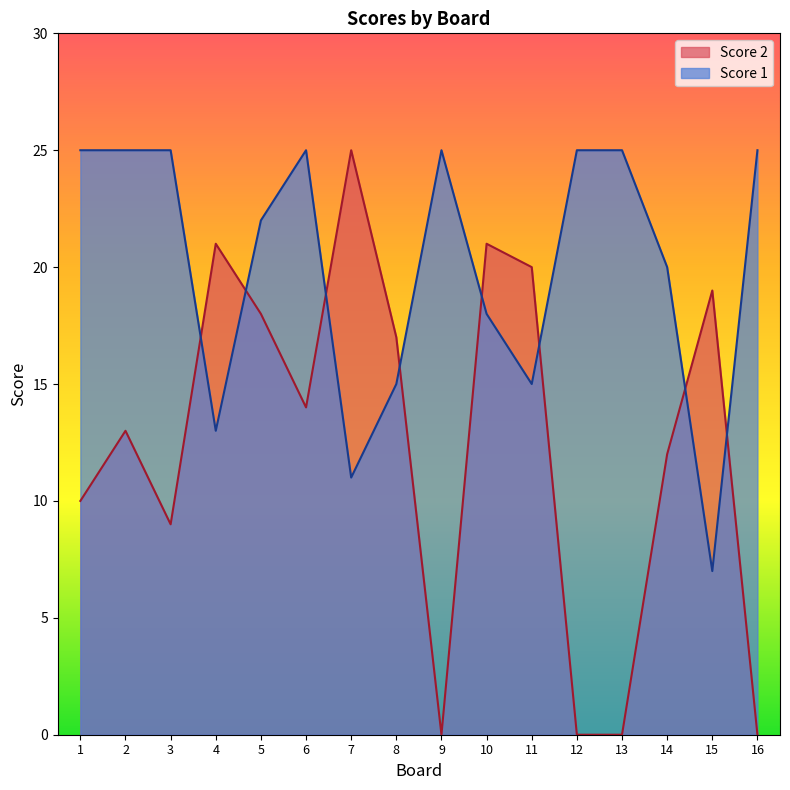

Which has a higher value, 10 or 3?

10